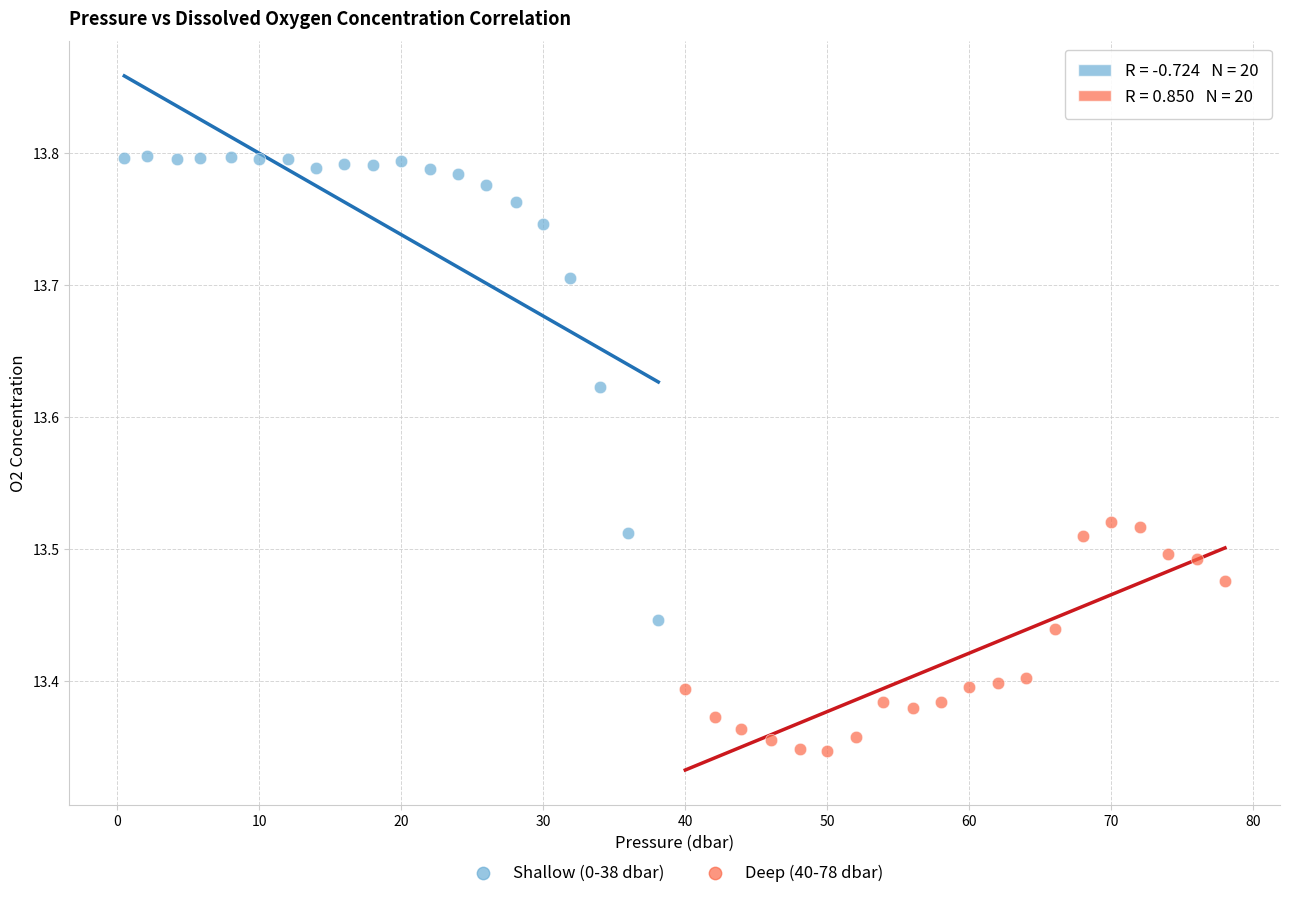

Which series has the widest spread of Y values?

Shallow (0-38 dbar)